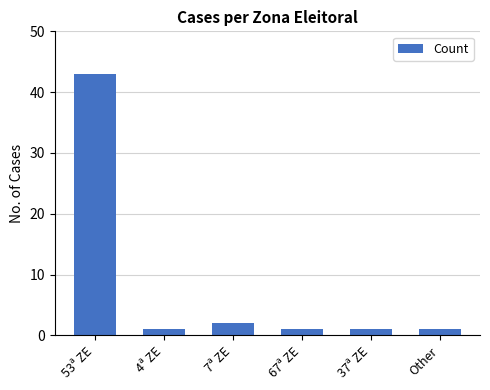

Reading right to left, list all the values displayed in this chart.

Other=1	37ª ZE=1	67ª ZE=1	7ª ZE=2	4ª ZE=1	53ª ZE=43